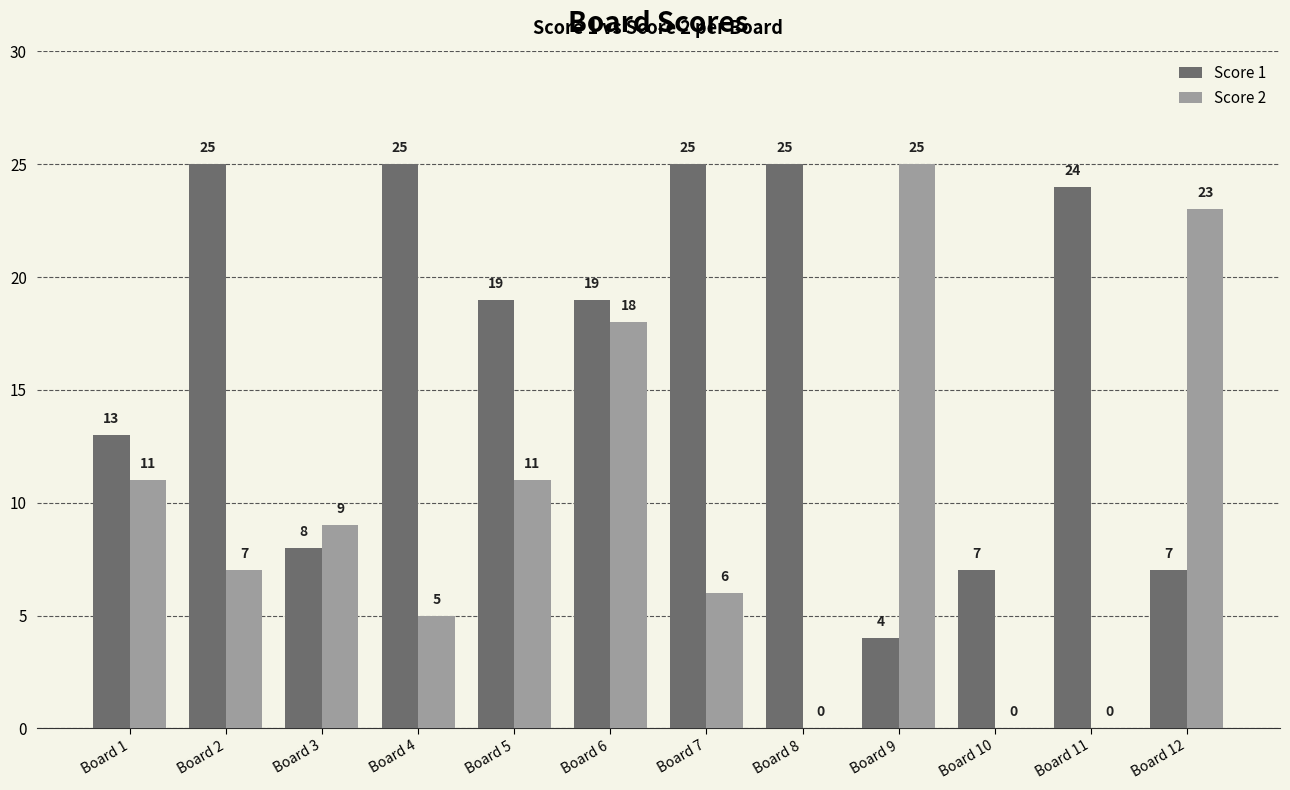

Which series changed the most between Board 1 and Board 2?

Score 1